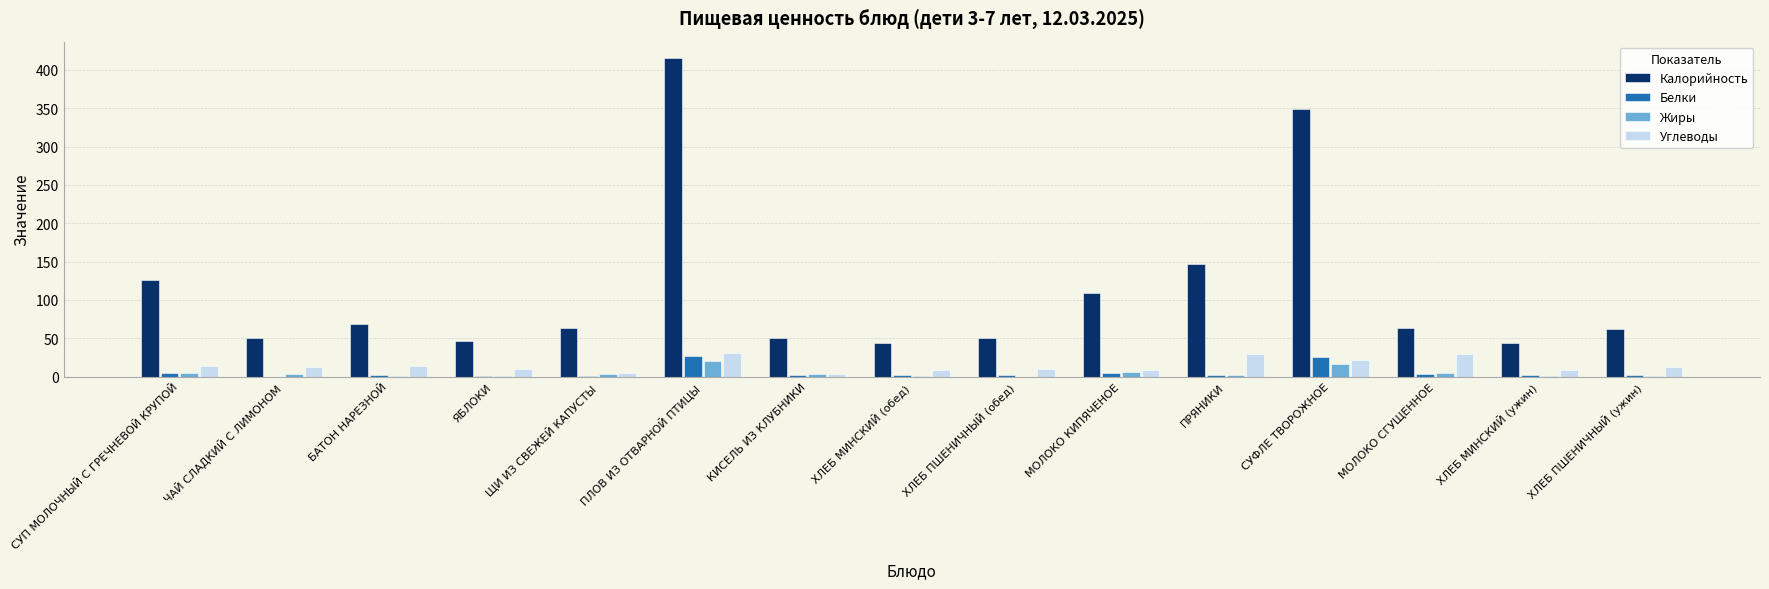

Which series has the largest total across all categories?

Калорийность